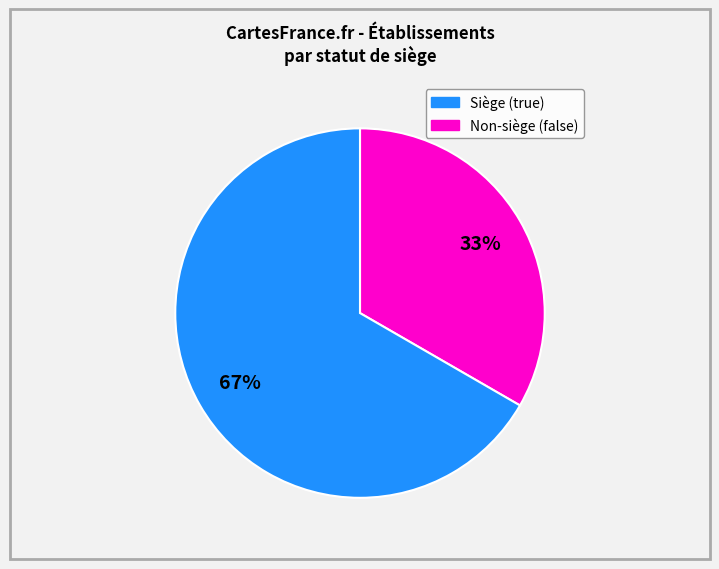

How many segments does this pie chart have?

2